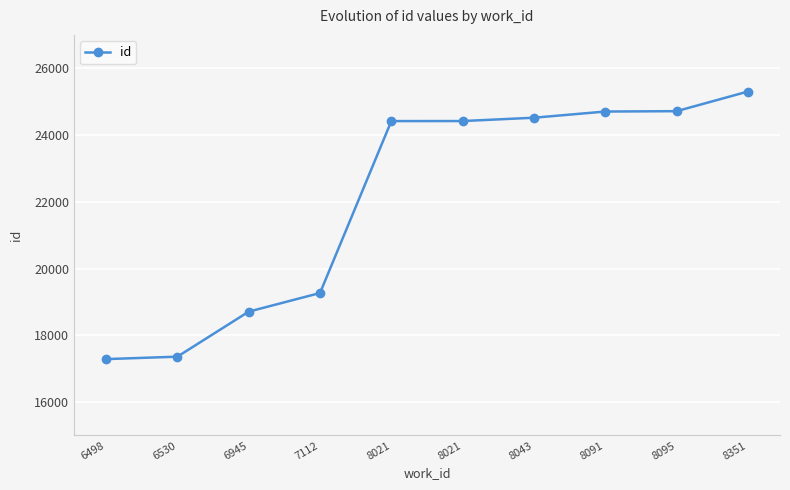

What value does the data have at 8043, to the nearest 10?

24520